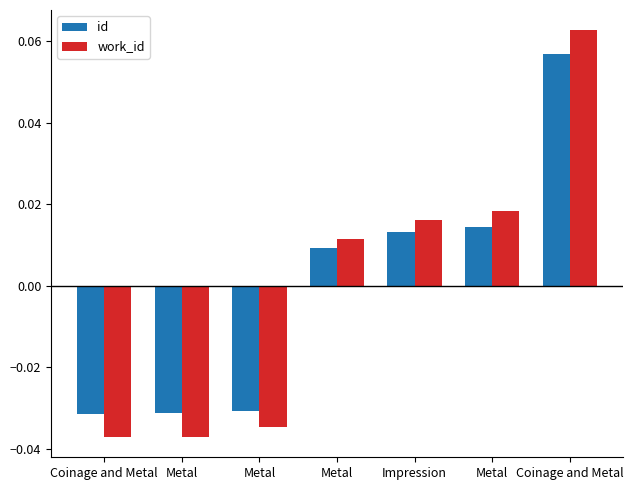

How many positive values does the work_id series have?

4